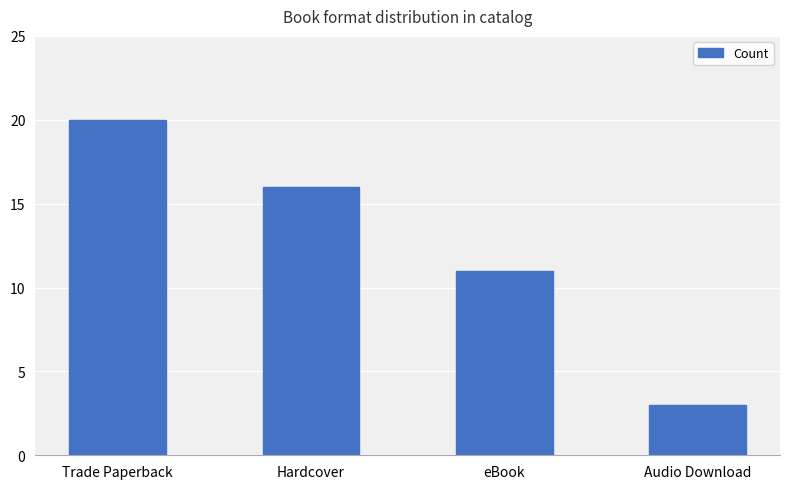

What is the difference between the maximum and minimum values?

17